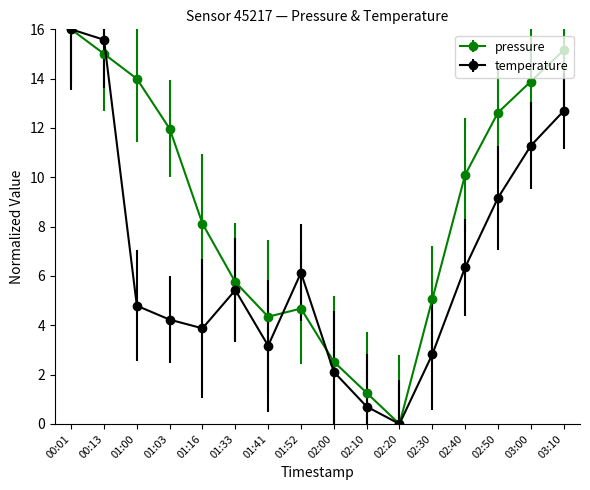

Is this an area chart (filled region under the line)?

No